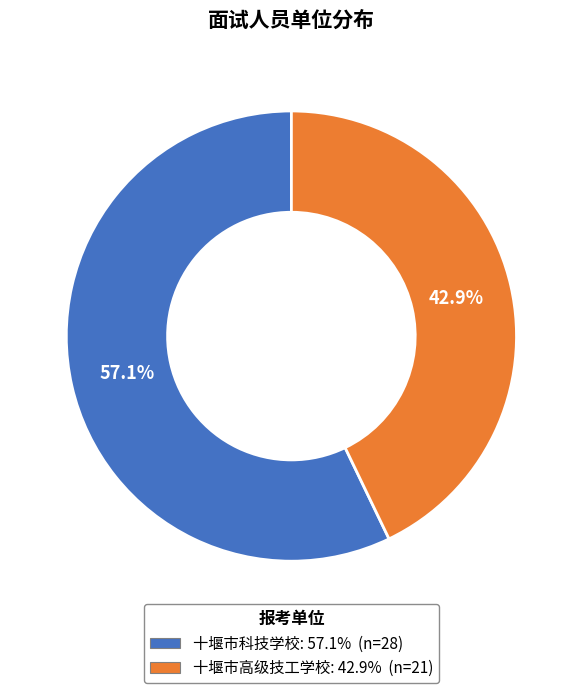

Between 十堰市高级技工学校 and 十堰市科技学校, which is larger?

十堰市科技学校